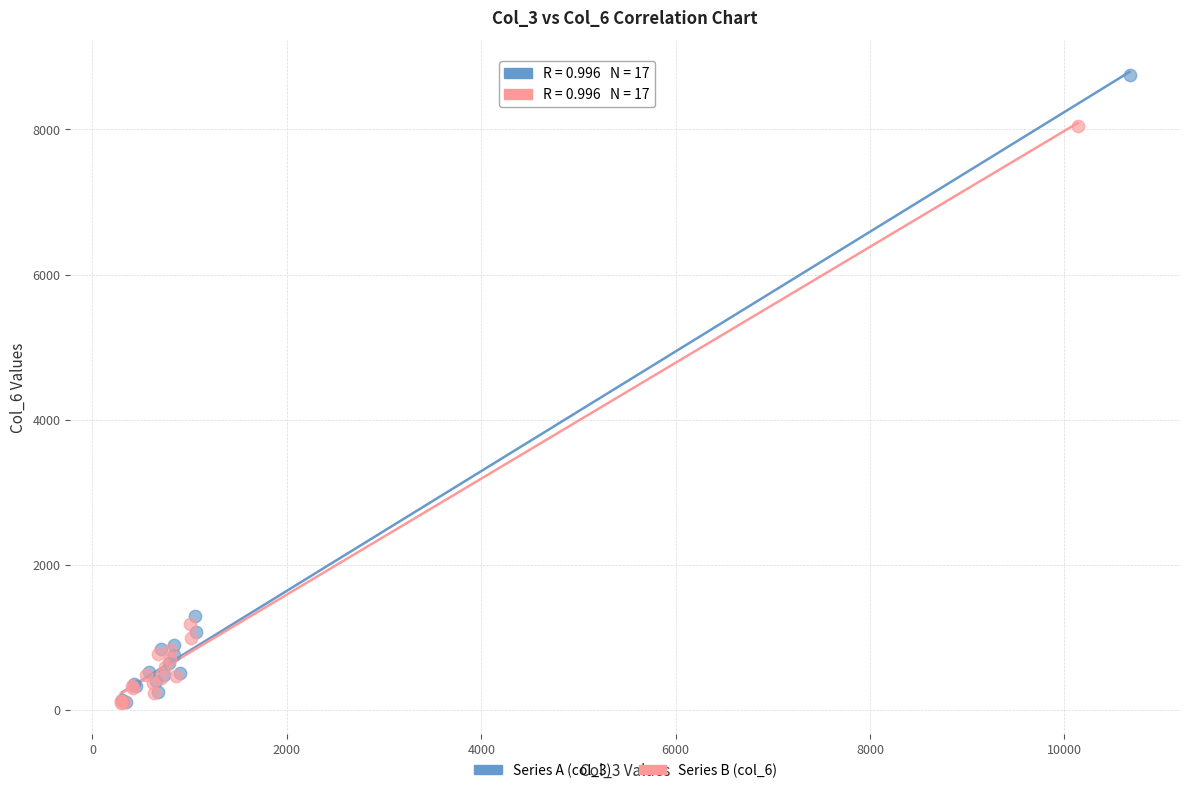

Which series has the largest Y range (max minus min)?

Series A (col_3)